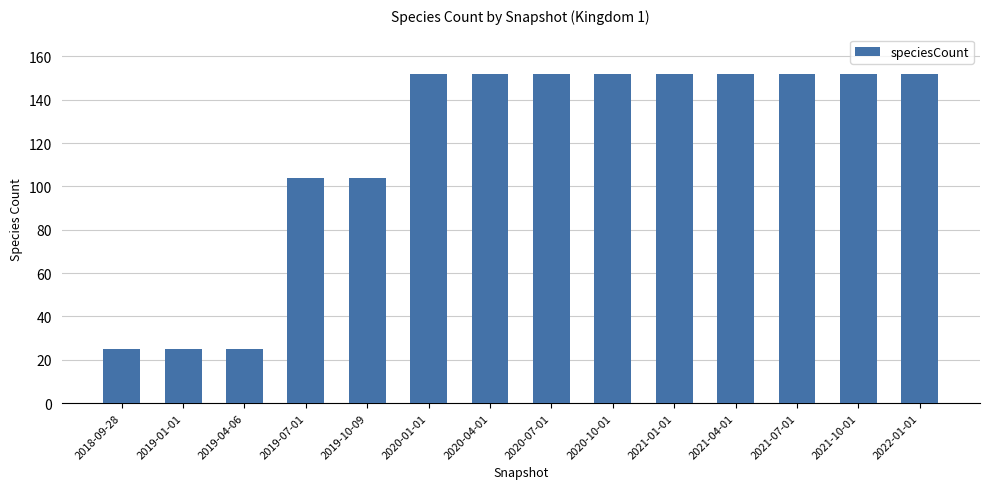

Reading left to right, transcribe all the data shown in this chart.

2018-09-28=25	2019-01-01=25	2019-04-06=25	2019-07-01=104	2019-10-09=104	2020-01-01=152	2020-04-01=152	2020-07-01=152	2020-10-01=152	2021-01-01=152	2021-04-01=152	2021-07-01=152	2021-10-01=152	2022-01-01=152